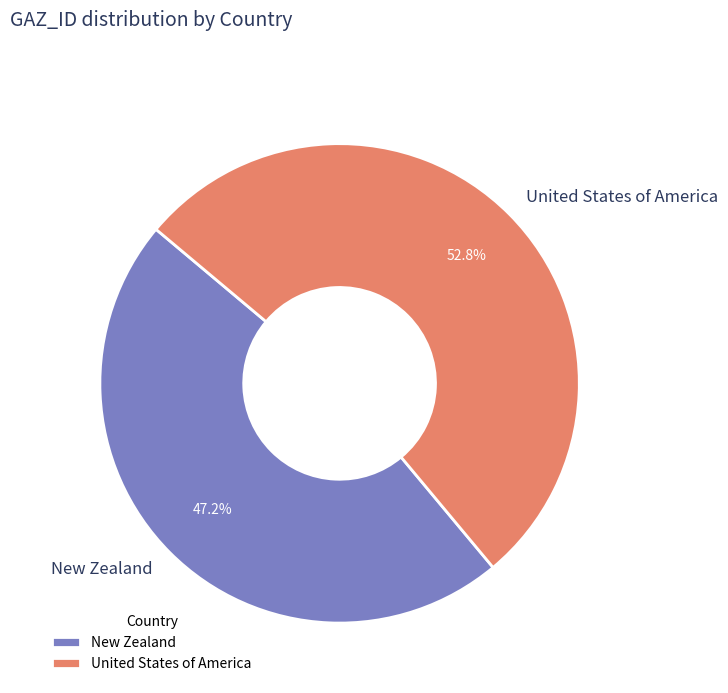

Combined, do New Zealand and United States of America account for over 50%?

Yes